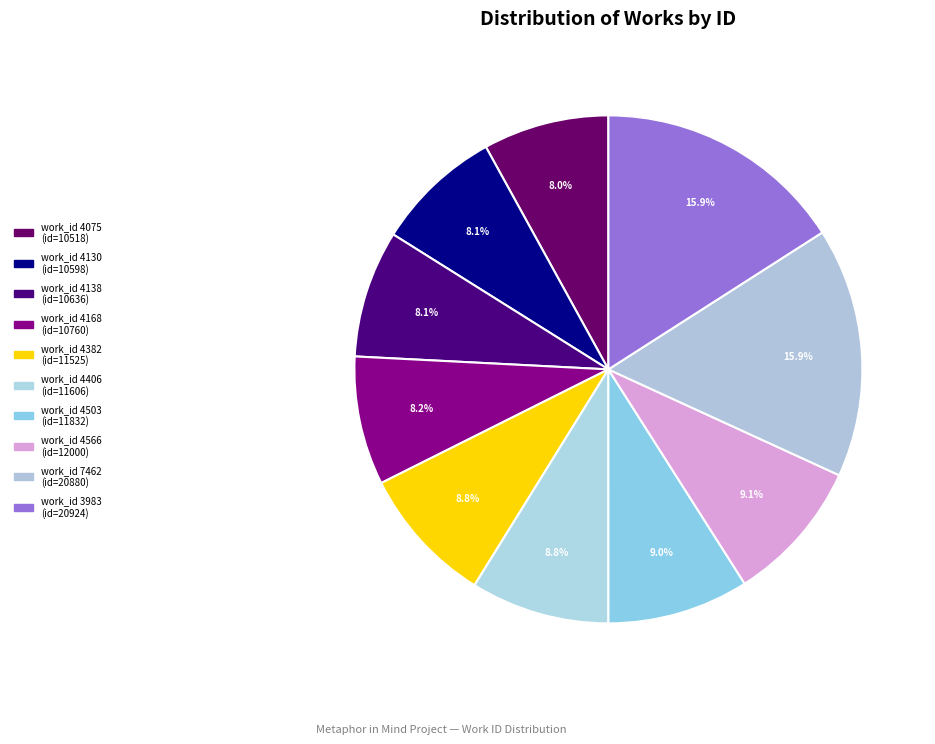

How many slices are in this pie chart?

10